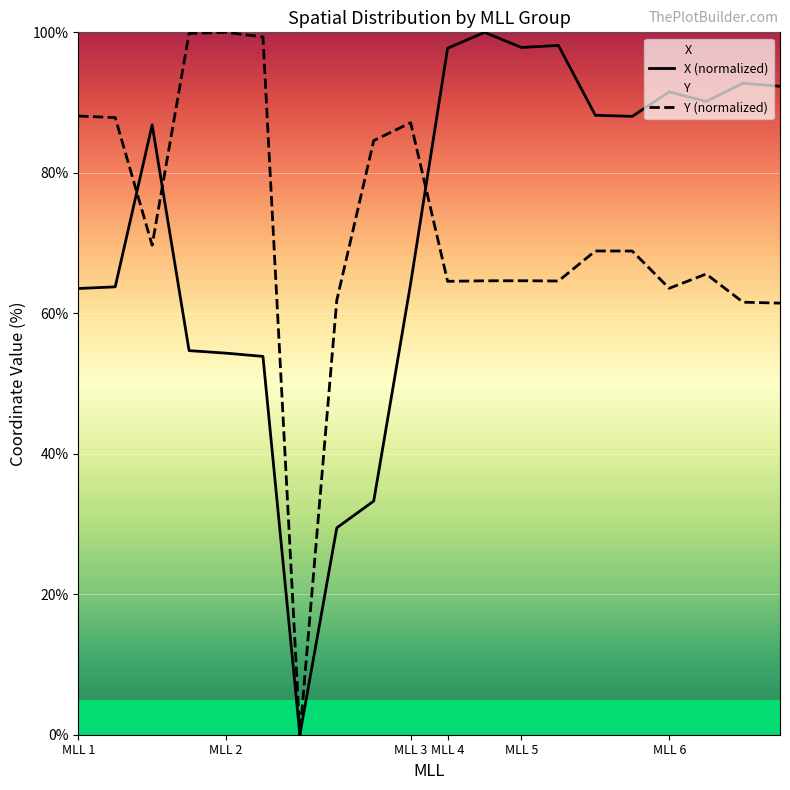

Which series has the largest range (max minus min)?

X (normalized)